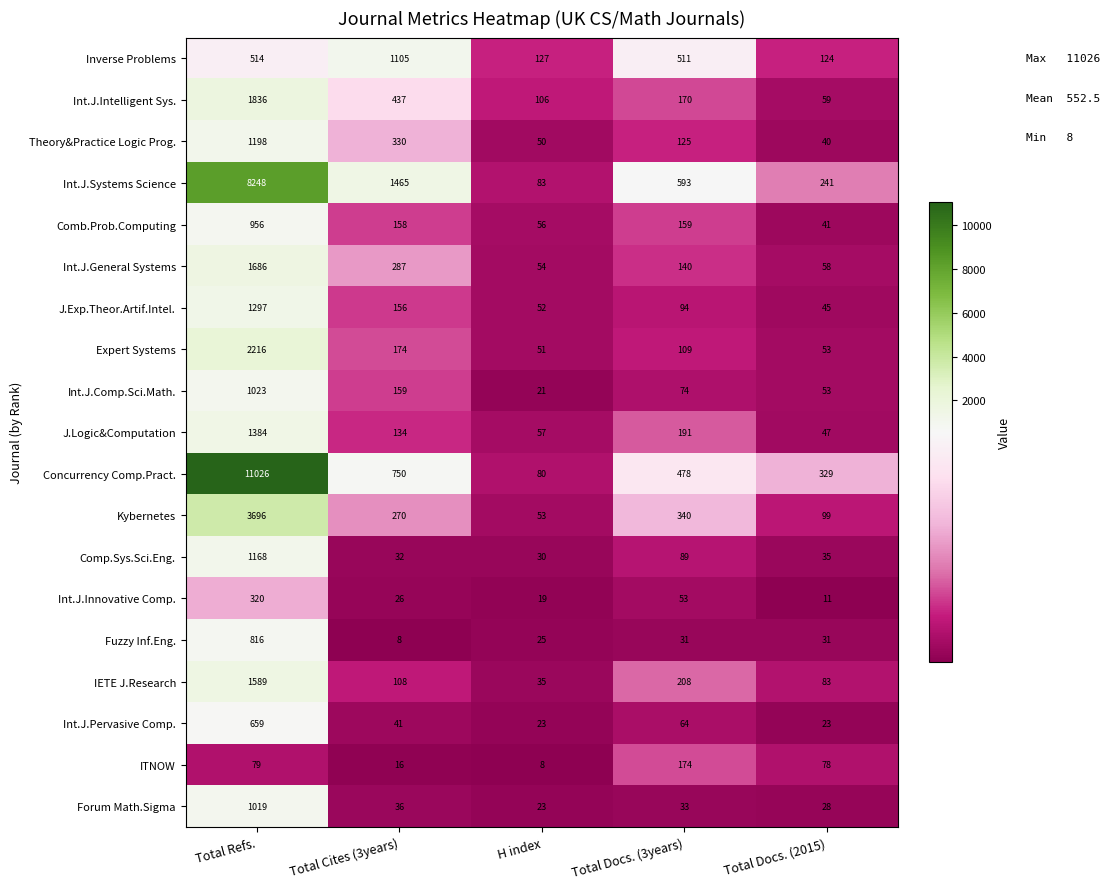

True or false: Int.J.Innovative Comp. has a value of 26 at Total Cites (3years).

True